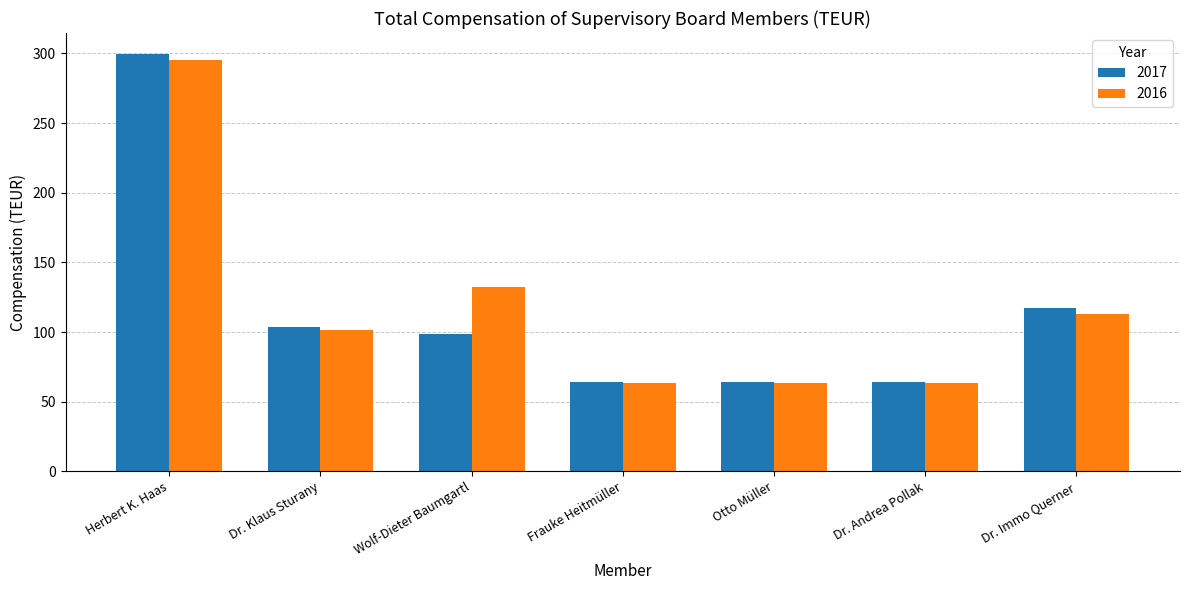

What is the difference between the 2017 values at Frauke Heitmüller and Wolf-Dieter Baumgartl?

34.5